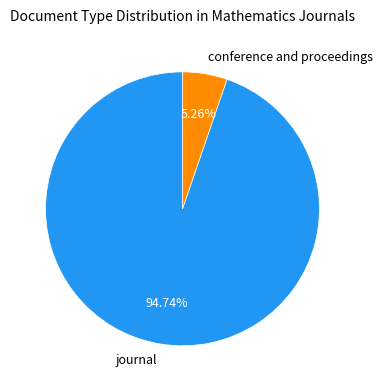

True or false: journal accounts for 99% of the total.

False